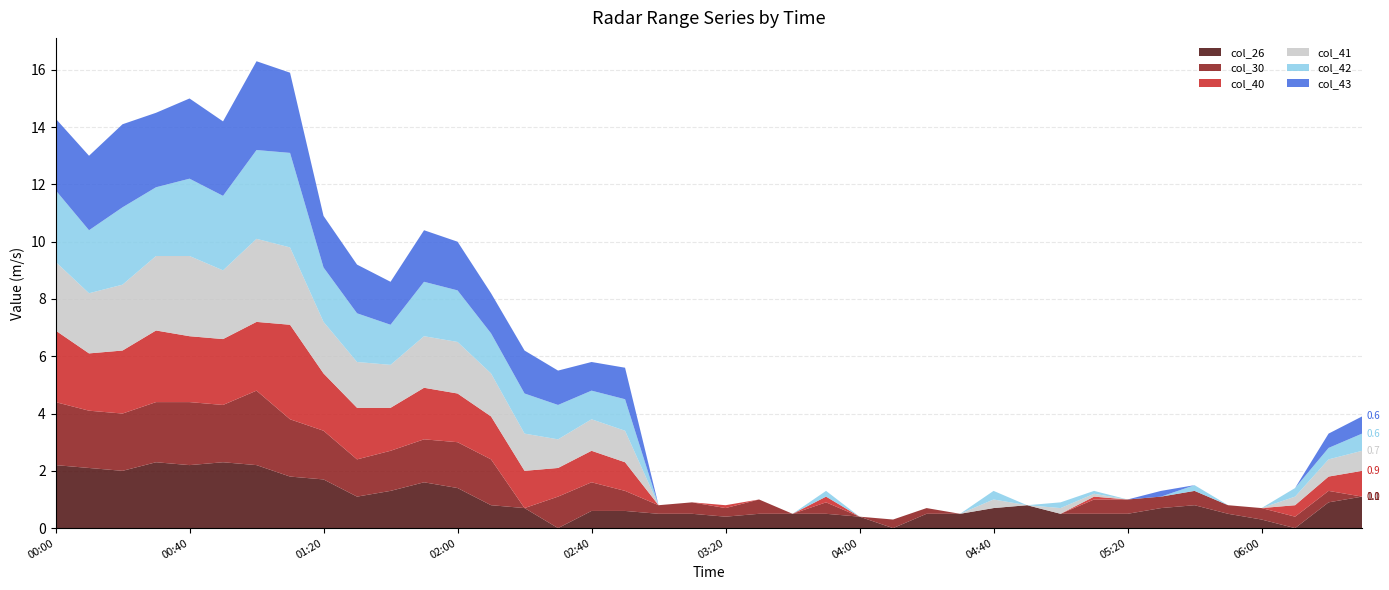

Reading right to left, what are all the values shown in this chart?

col_26: 1.1	0.9	0.0	0.3	0.5	0.8	0.7	0.5	0.5	0.5	0.8	0.7	0.5	0.5	0.0	0.4	0.5	0.5	0.5	0.4	0.5	0.5	0.6	0.6	0.0	0.7	0.8	1.4	1.6	1.3	1.1	1.7	1.8	2.2	2.3	2.2	2.3	2.0	2.1	2.2
col_30: 0.0	0.4	0.4	0.4	0.3	0.5	0.4	0.5	0.5	0.0	0.0	0.0	0.0	0.2	0.3	0.0	0.4	0.0	0.5	0.3	0.4	0.3	0.7	1.0	1.1	0.0	1.6	1.6	1.5	1.4	1.3	1.7	2.0	2.6	2.0	2.2	2.1	2.0	2.0	2.2
col_40: 0.9	0.5	0.4	0.0	0.0	0.0	0.0	0.0	0.1	0.0	0.0	0.0	0.0	0.0	0.0	0.0	0.2	0.0	0.0	0.1	0.0	0.0	1.0	1.1	1.0	1.3	1.5	1.7	1.8	1.5	1.8	2.0	3.3	2.4	2.3	2.3	2.5	2.2	2.0	2.5
col_41: 0.7	0.6	0.3	0.0	0.0	0.0	0.0	0.0	0.1	0.2	0.0	0.3	0.0	0.0	0.0	0.0	0.0	0.0	0.0	0.0	0.0	0.0	1.1	1.1	1.0	1.3	1.5	1.8	1.8	1.5	1.6	1.8	2.7	2.9	2.4	2.8	2.6	2.3	2.1	2.4
col_42: 0.6	0.4	0.3	0.0	0.0	0.2	0.0	0.0	0.1	0.2	0.0	0.3	0.0	0.0	0.0	0.0	0.2	0.0	0.0	0.0	0.0	0.0	1.1	1.0	1.2	1.4	1.4	1.8	1.9	1.4	1.7	1.9	3.3	3.1	2.6	2.7	2.4	2.7	2.2	2.5
col_43: 0.6	0.5	0.0	0.0	0.0	0.0	0.2	0.0	0.0	0.0	0.0	0.0	0.0	0.0	0.0	0.0	0.0	0.0	0.0	0.0	0.0	0.0	1.1	1.0	1.2	1.5	1.4	1.7	1.8	1.5	1.7	1.8	2.8	3.1	2.6	2.8	2.6	2.9	2.6	2.5